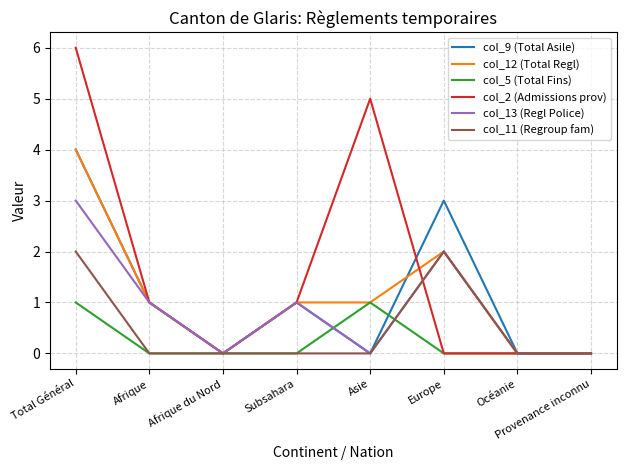

Which series has the largest range (max minus min)?

col_2 (Admissions prov)